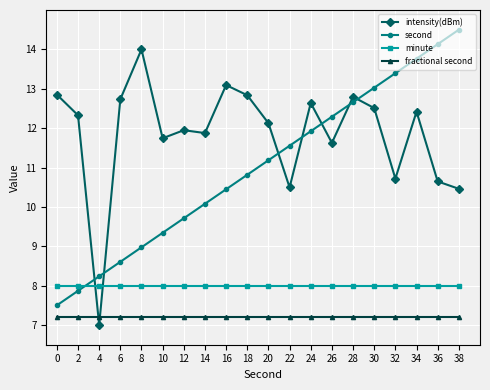

Which series changed the most between 14 and 16?

intensity(dBm)